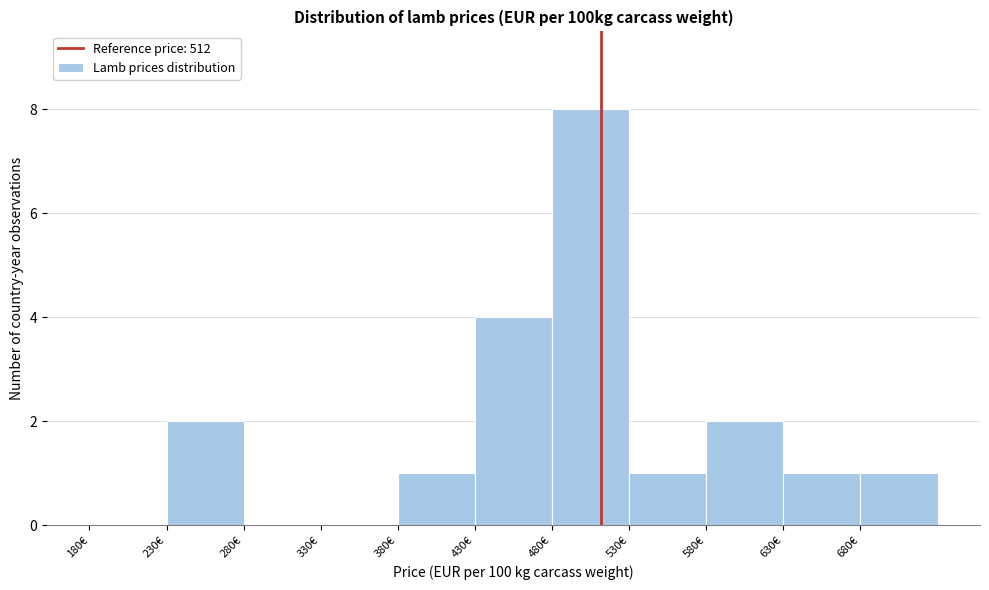

Reading left to right, transcribe this chart: for each bar, give the range it covers on the x-axis and its height. The values are not printed on the chart, so give them approximately, as read against the axis.

180 to 230: 0
230 to 280: 2
280 to 330: 0
330 to 380: 0
380 to 430: 1
430 to 480: 4
480 to 530: 8
530 to 580: 1
580 to 630: 2
630 to 680: 1
680 to 730: 1